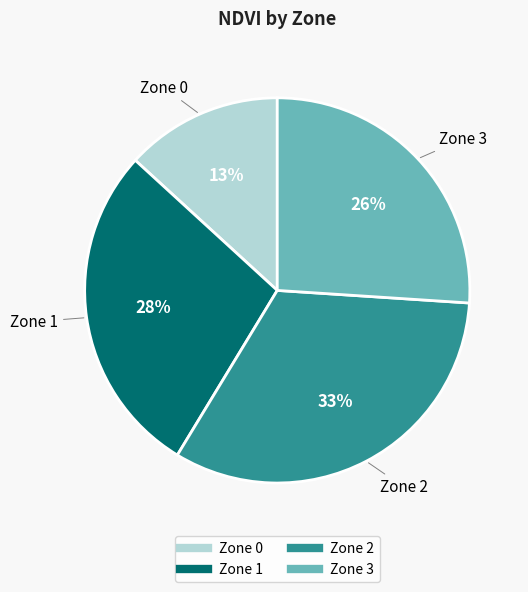

Approximately how many times larger is the value at Zone 1 compared to Zone 3?

1.1